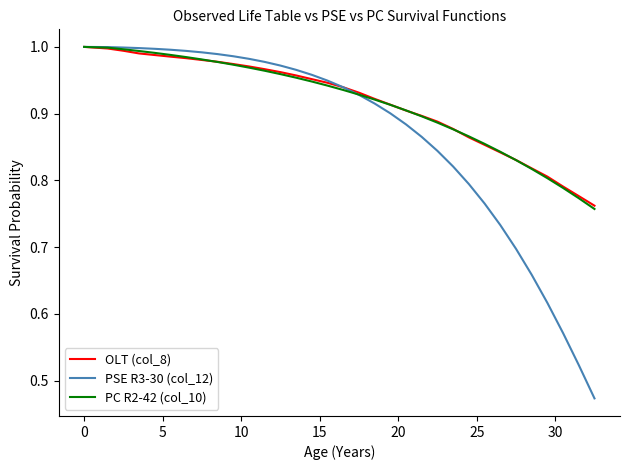

What is the difference between the second highest and second lowest values in the PC R2-42 (col_10) series?

0.2